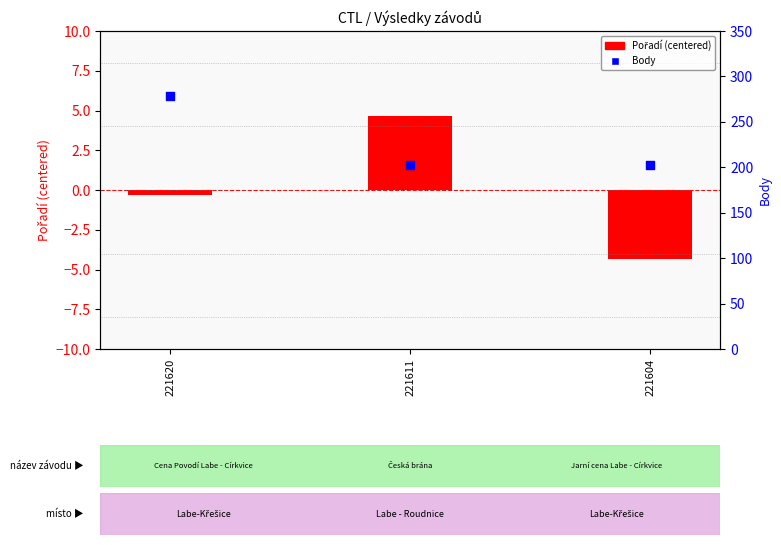

At which category is the sum across all series the highest?

221620